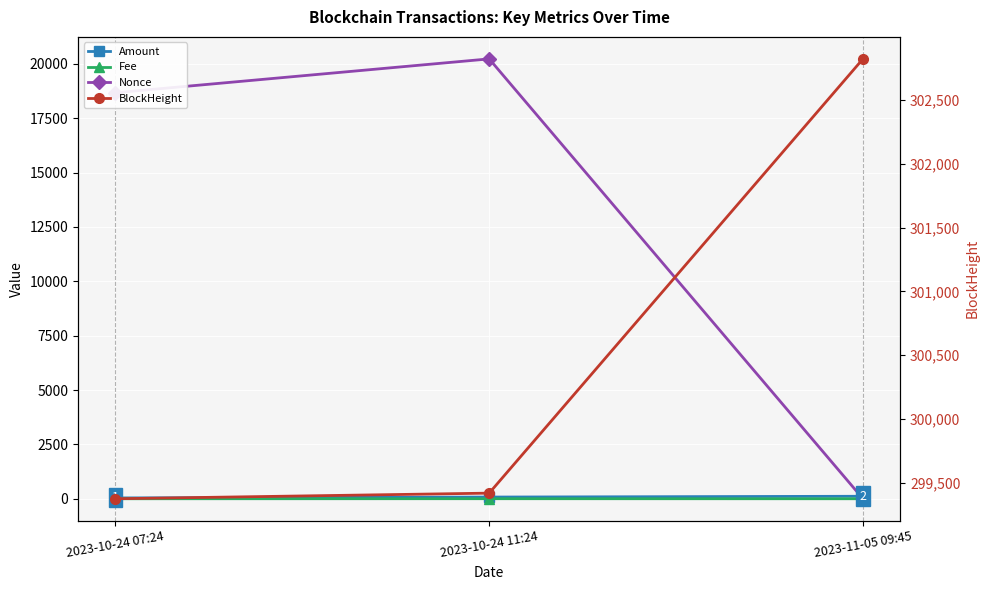

What is the label of the 3rd point from the right?

2023-10-24 07:24